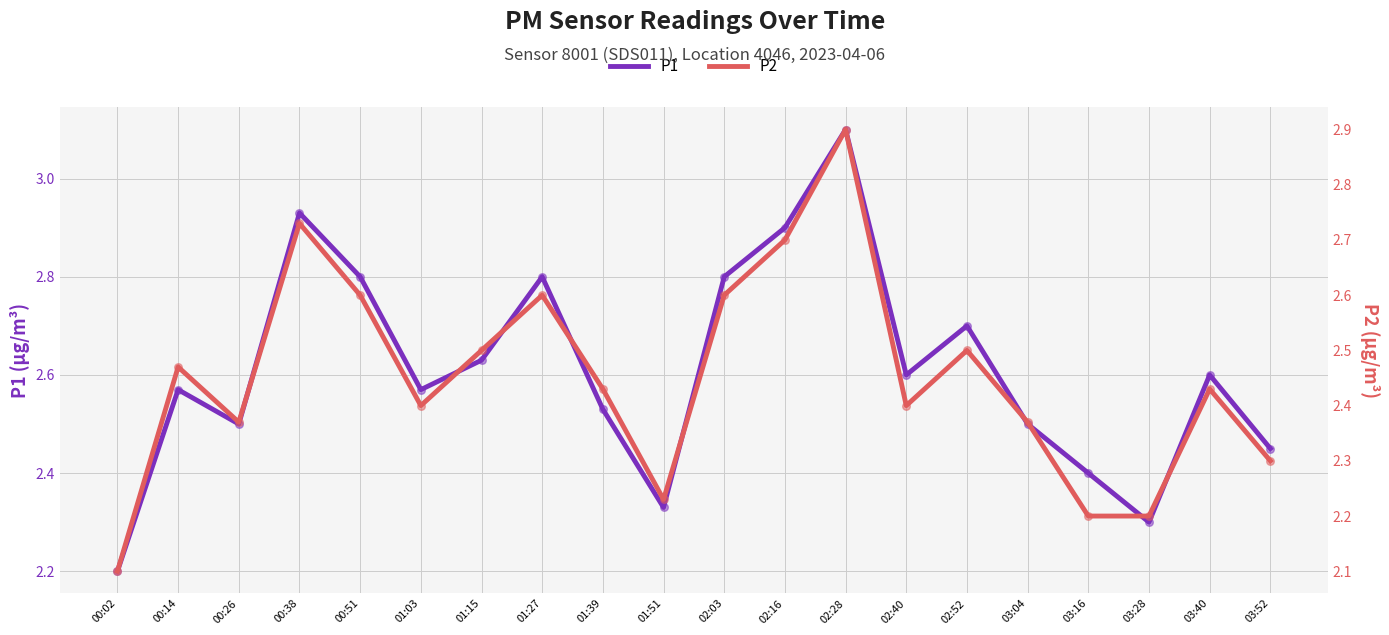

What are all the series names shown in the legend?

P1, P2